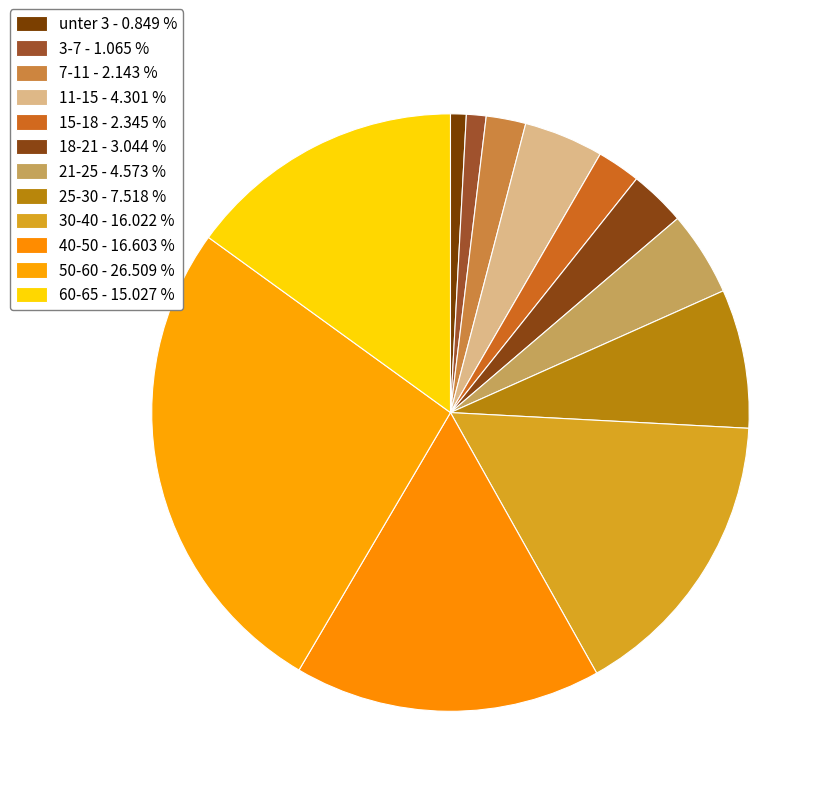

How many segments does this pie chart have?

12